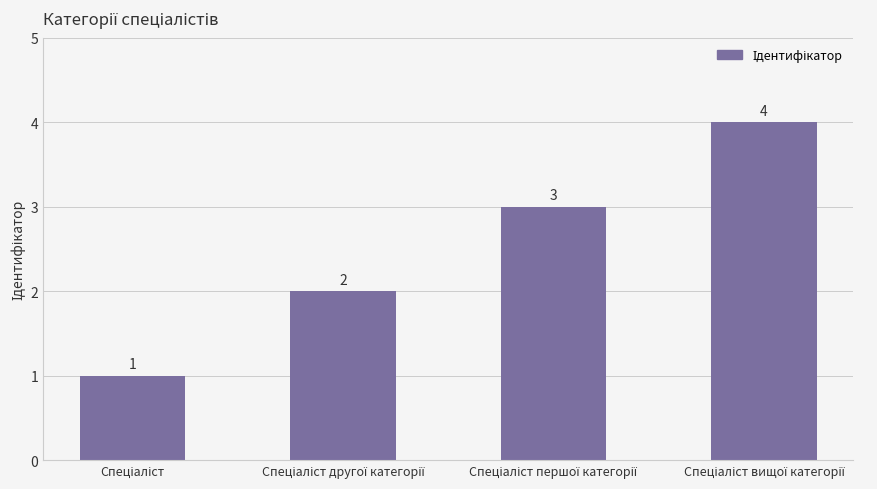

Count the values in the range 2 to 4.

3